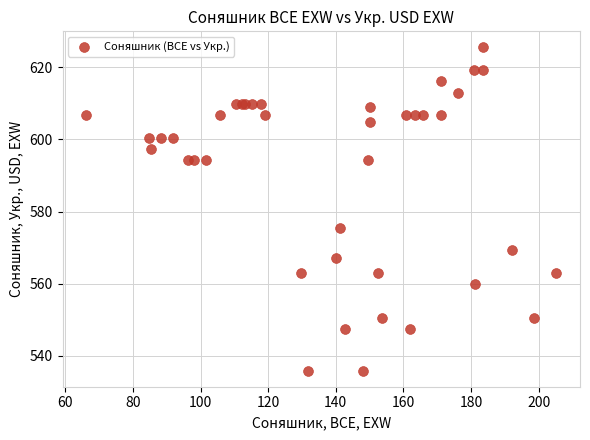

What Y value in the scatter plot is closest to 580?

575.5